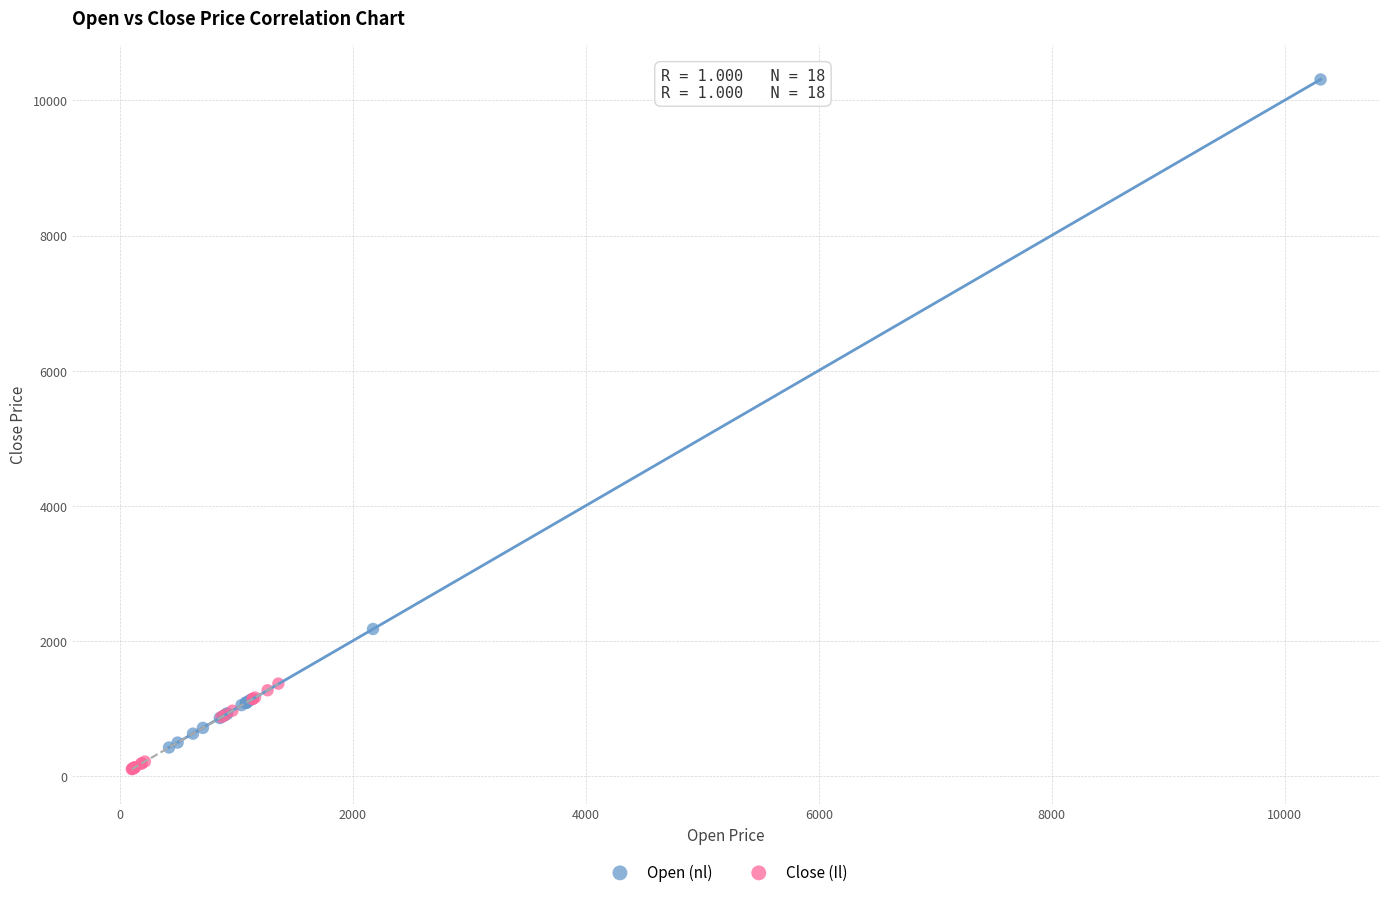

Which series has the widest spread of Y values?

Open (nl)